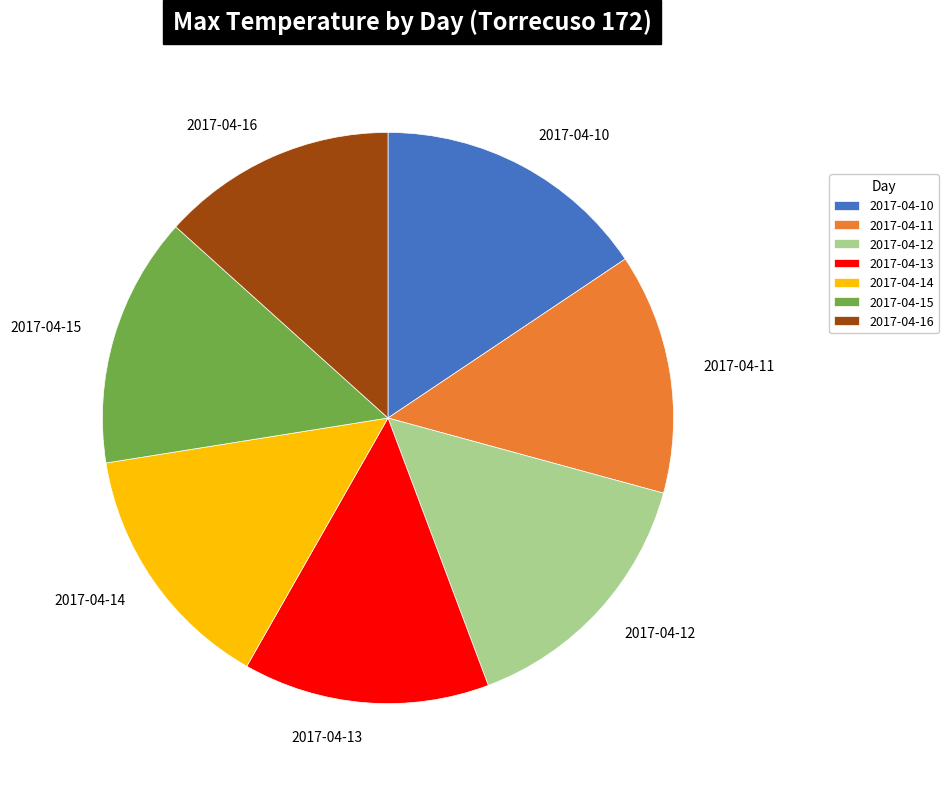

Is there any slice that represents more than half of the pie?

No